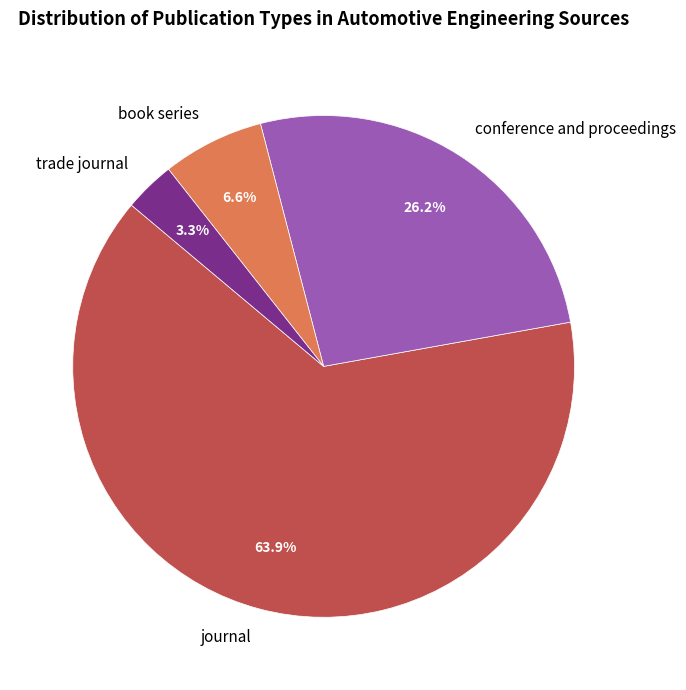

Is there any slice that represents more than half of the pie?

Yes